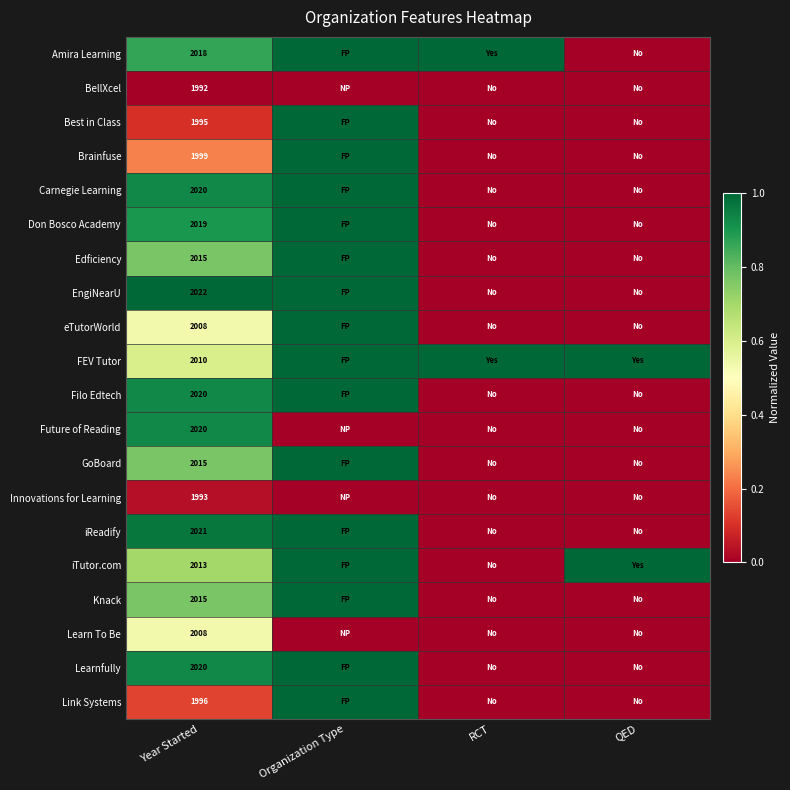

Is it true that Carnegie Learning equals 2020 at Year Started?

True